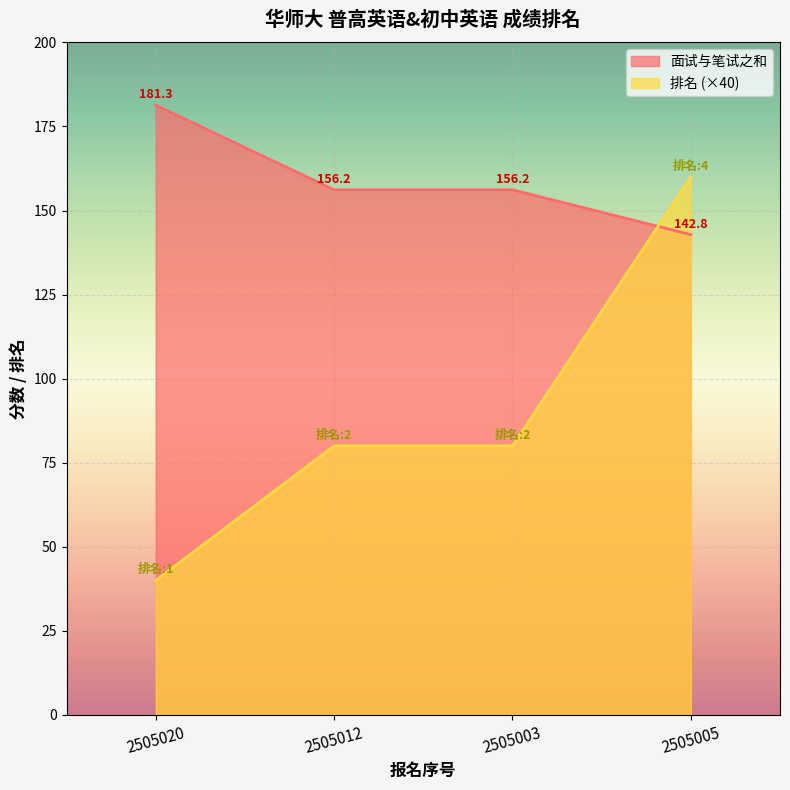

What is the label of the 2nd point from the left?

2505012